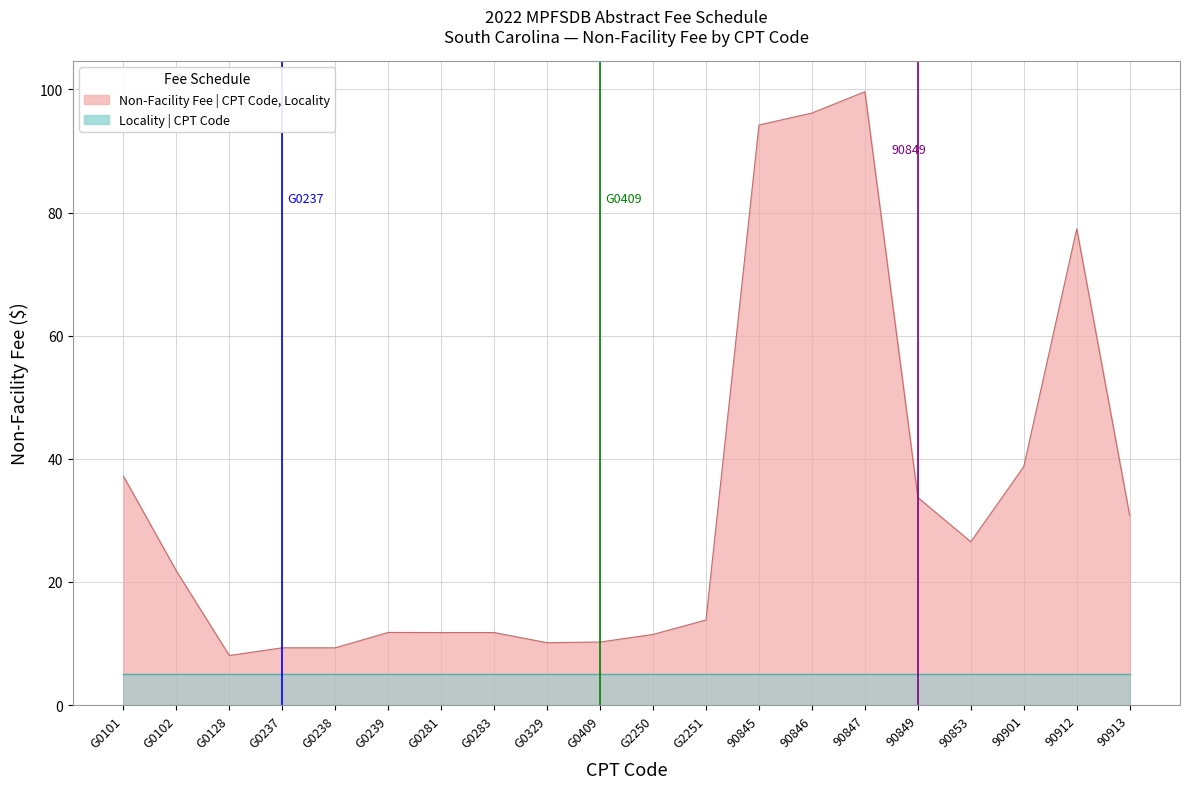

What is the sum of all values?

663.7